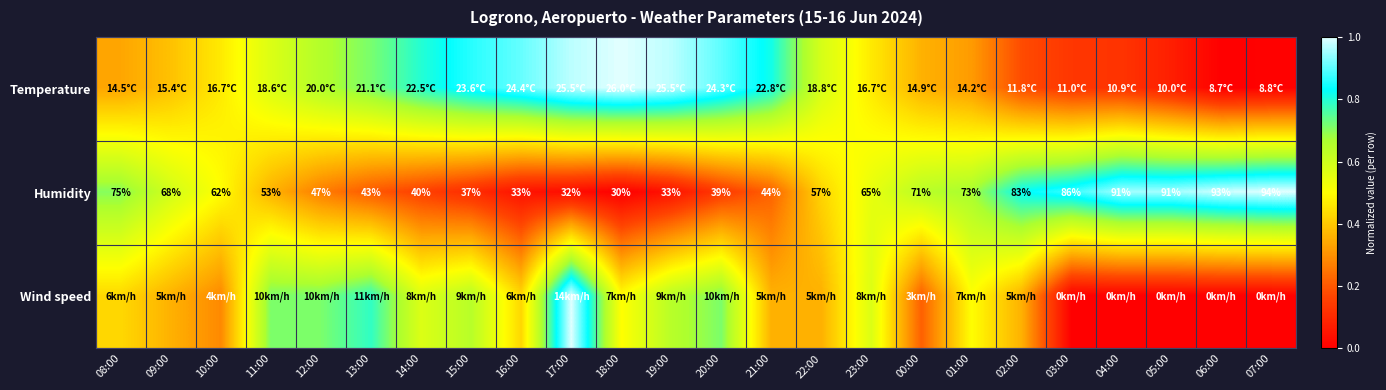

Which has a higher value, 15:00 or 18:00?

18:00